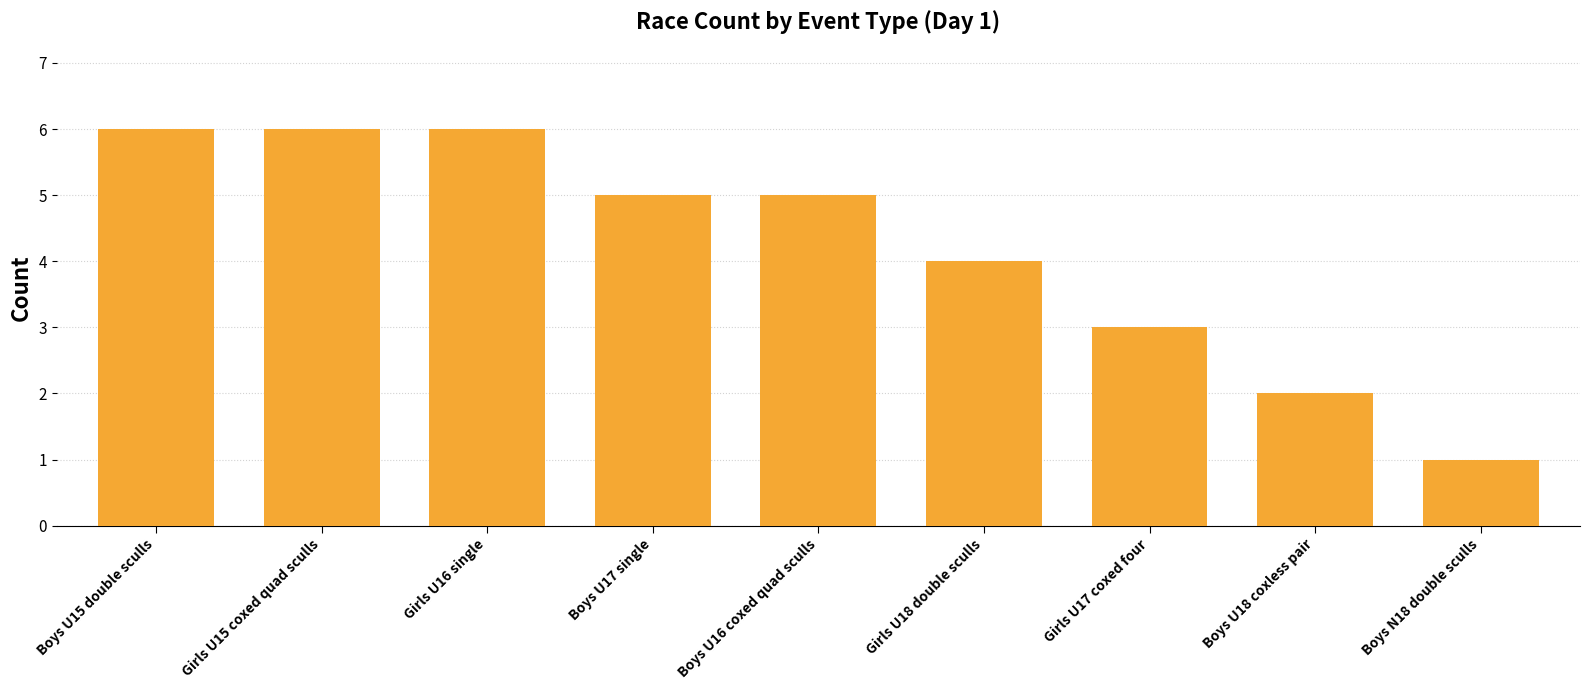

Which category has the lowest value across all series?

Boys N18 double sculls